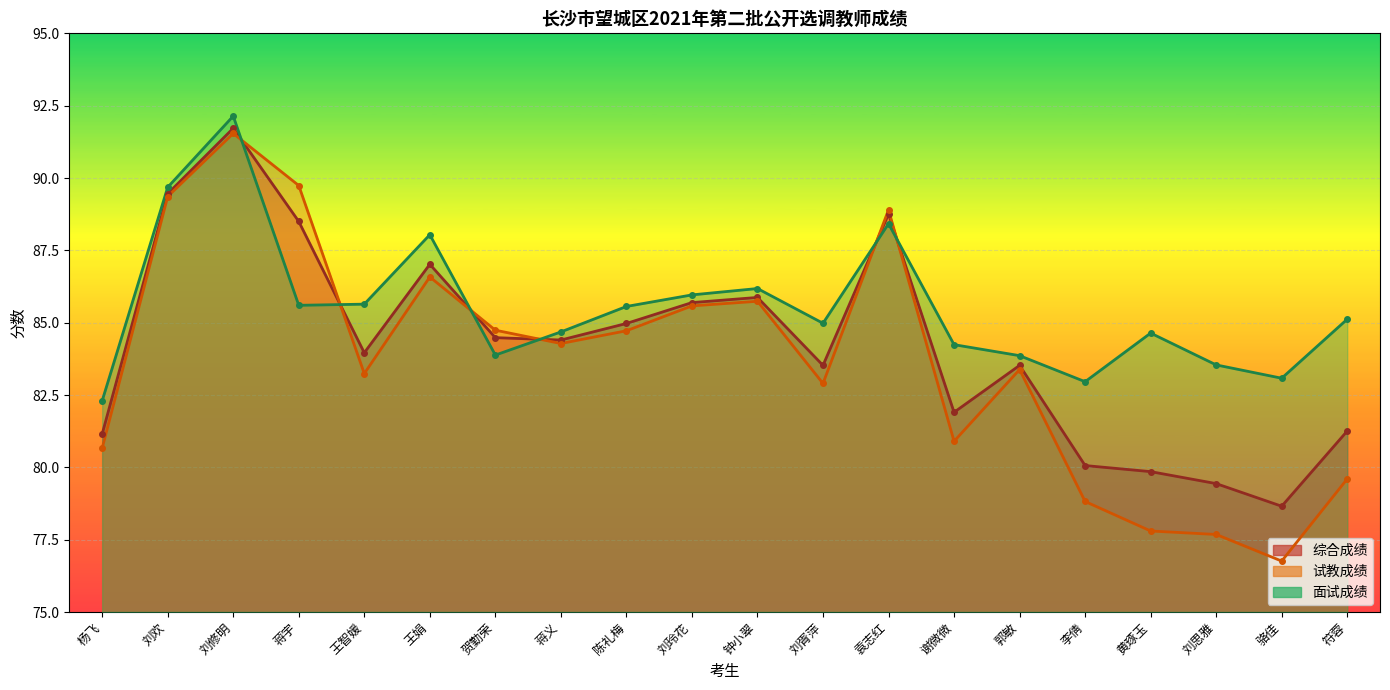

Where is the first local maximum for 试教成绩?

刘修明